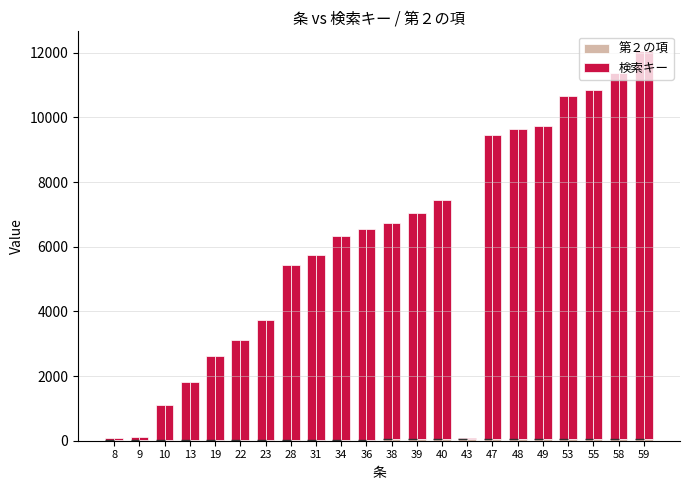

Which series has the largest range (max minus min)?

検索キー